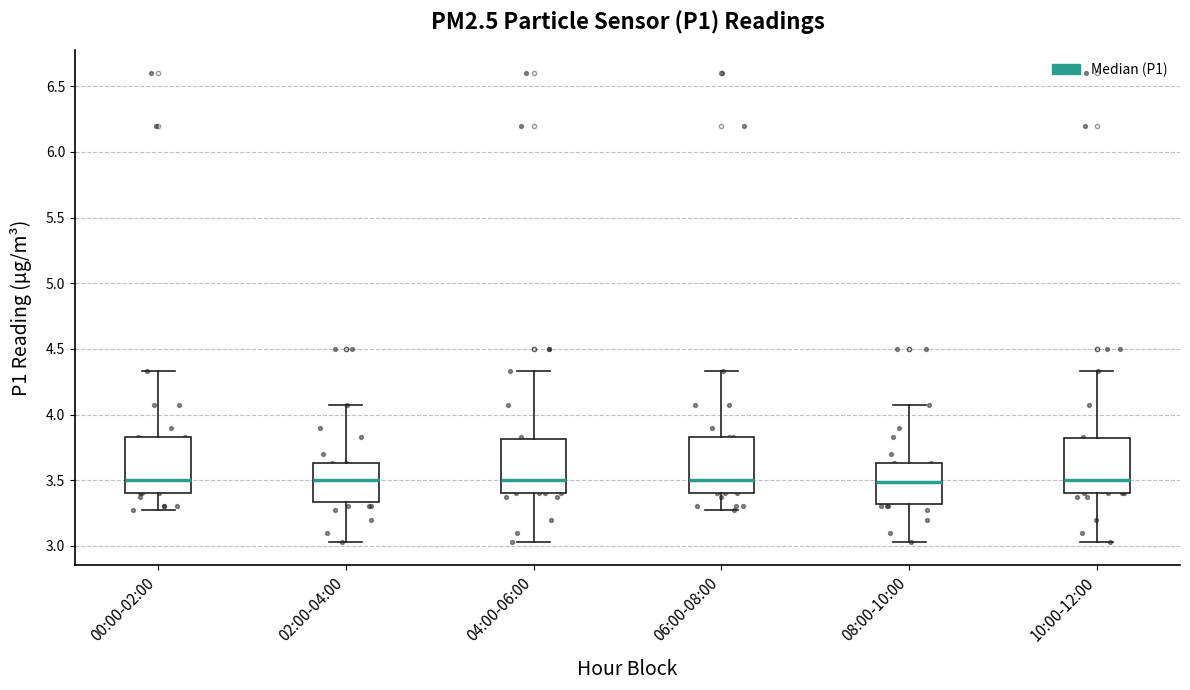

Reading left to right, transcribe this box plot: for each box, give where its median line is, the range the box spans, and where its two whiskers end, as read against the y-axis. The values are not printed on the chart, so give them approximately, as read against the axis.

00:00-02:00: median 3.50, box 3.40 to 3.85, whiskers 3.25 to 4.35
02:00-04:00: median 3.50, box 3.35 to 3.65, whiskers 3.05 to 4.05
04:00-06:00: median 3.50, box 3.40 to 3.80, whiskers 3.05 to 4.35
06:00-08:00: median 3.50, box 3.40 to 3.85, whiskers 3.25 to 4.35
08:00-10:00: median 3.50, box 3.30 to 3.65, whiskers 3.05 to 4.05
10:00-12:00: median 3.50, box 3.40 to 3.80, whiskers 3.05 to 4.35